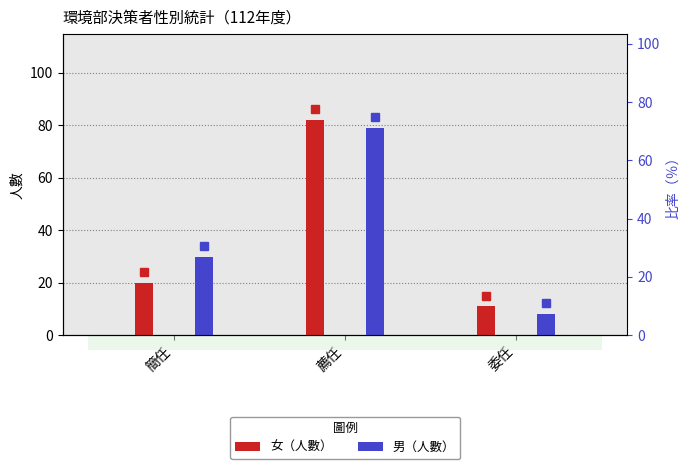

Which series has the largest total across all categories?

男（人數）